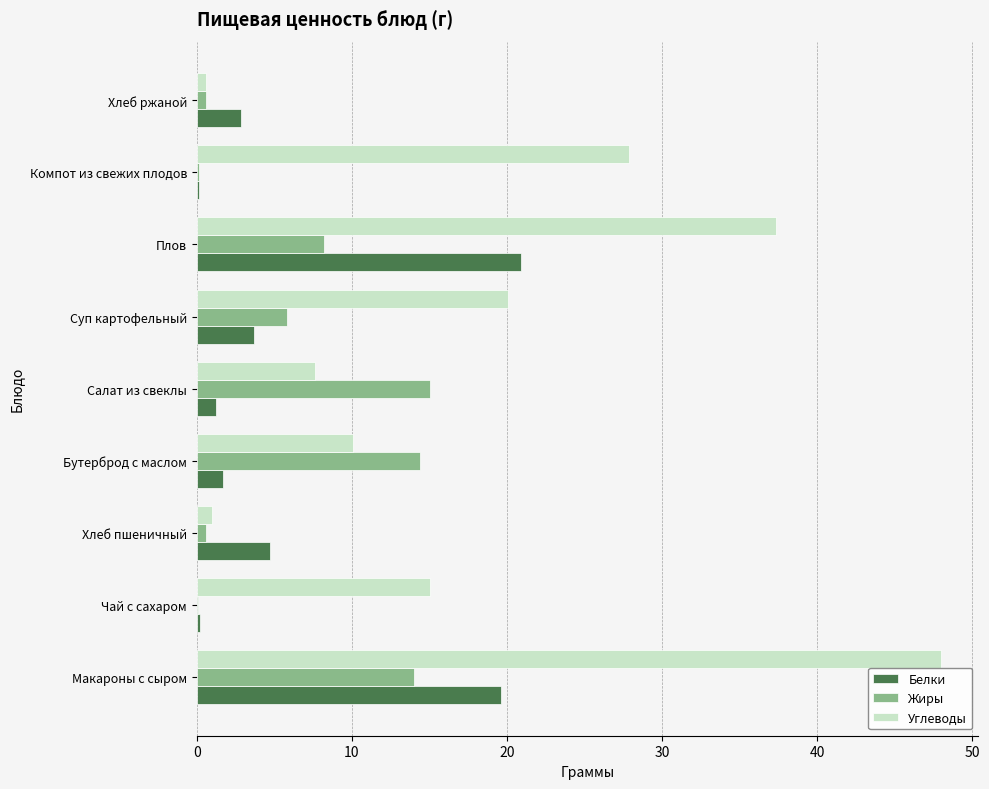

The Белки series shows 20.9 at Плов. True or false?

True